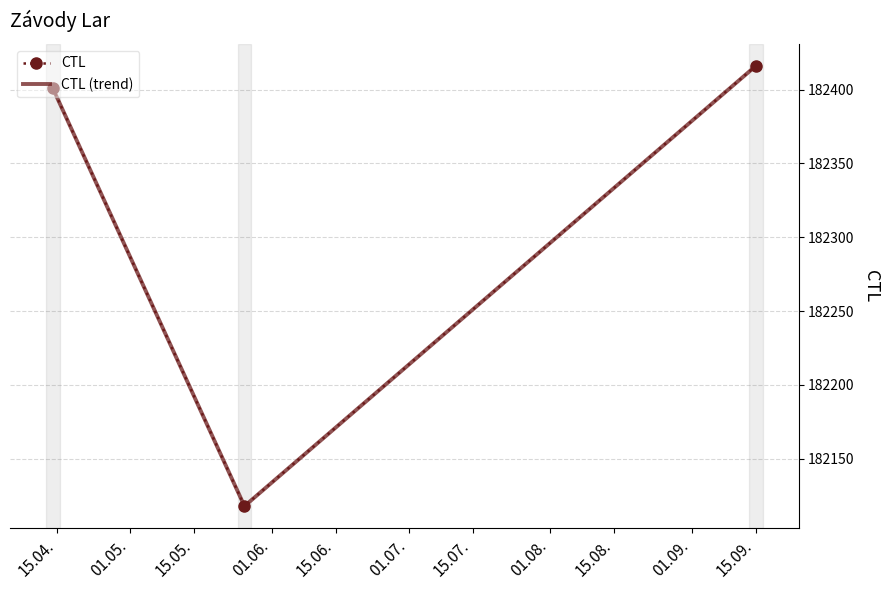

List the series in order of their peak value, lowest first.

CTL, CTL (trend)